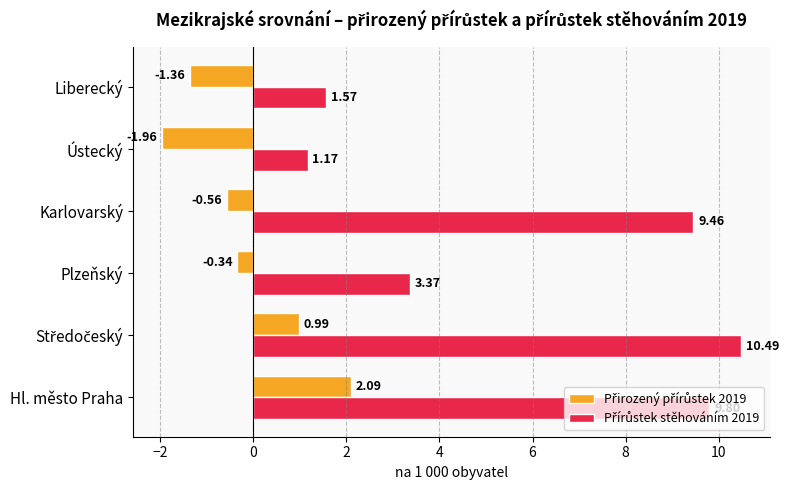

At how many categories does at least one series exceed 2?

4